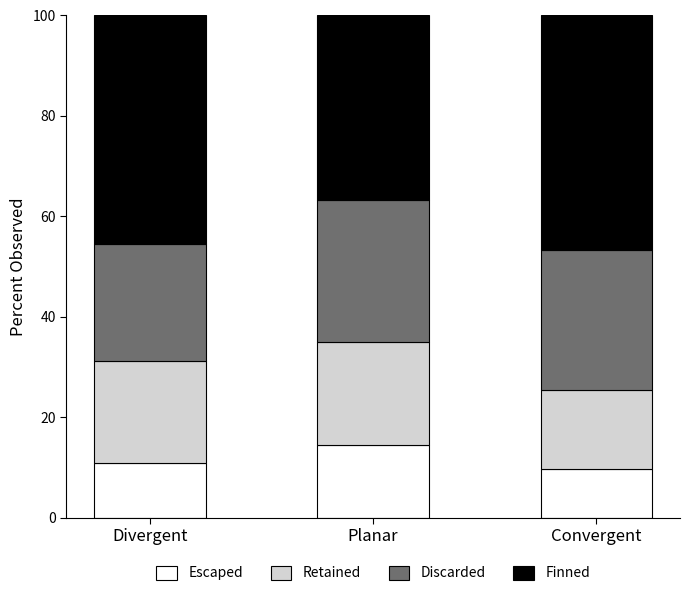

Where is Escaped nearest to the value 12?

Divergent